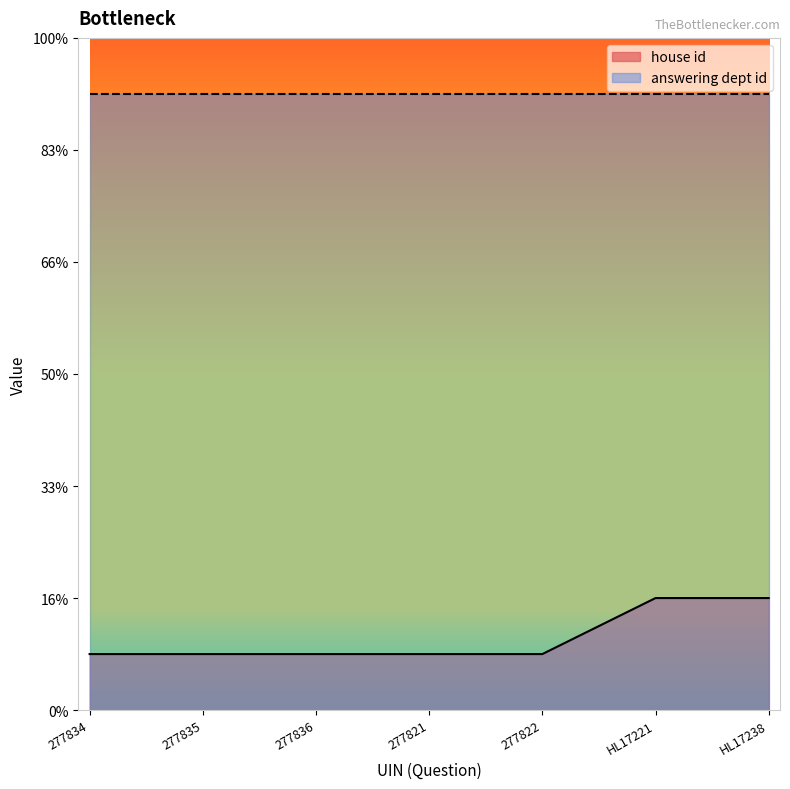

Reading left to right, transcribe all the data shown in this chart.

1	1	1	1	1	2	2